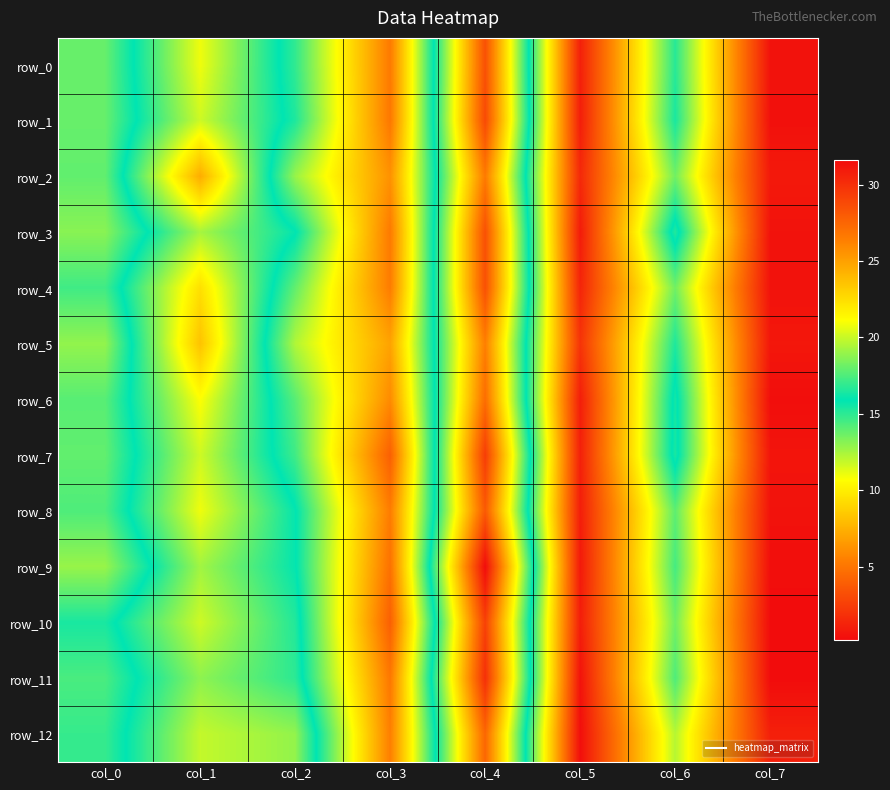

Rank the series by their maximum value, from highest to lowest.

row_9, row_11, row_7, row_10, row_1, row_0, row_3, row_4, row_8, row_12, row_6, row_2, row_5